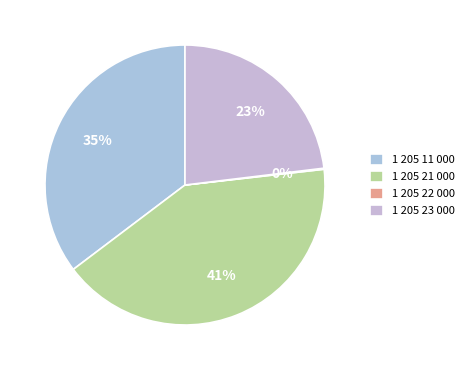

Which slice is the largest?

1 205 21 000